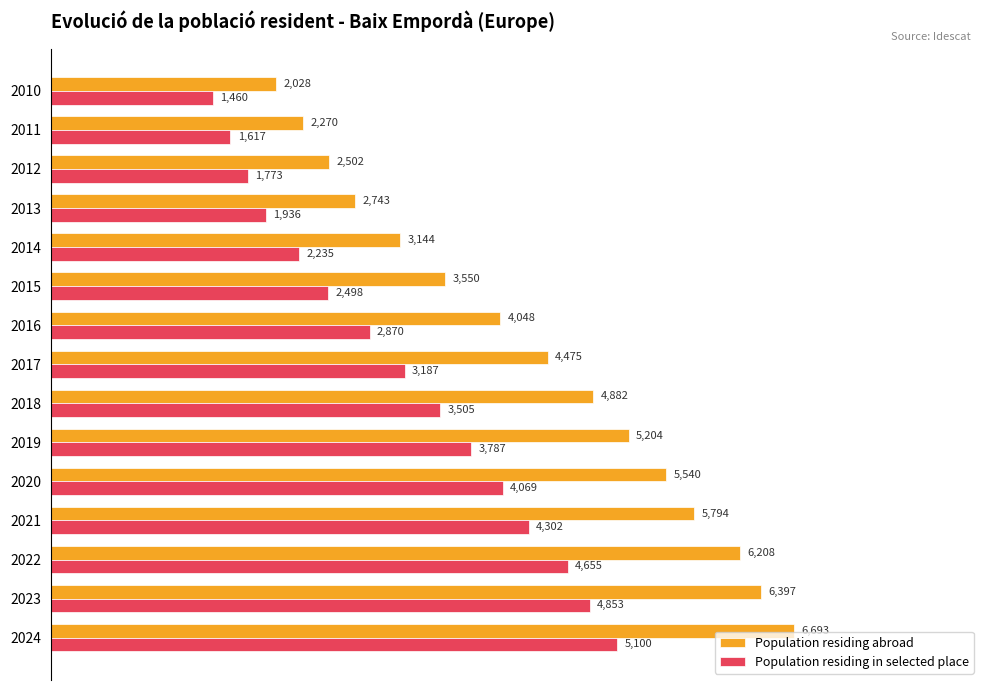

Which series changed the most between 2016 and 2011?

Population residing abroad